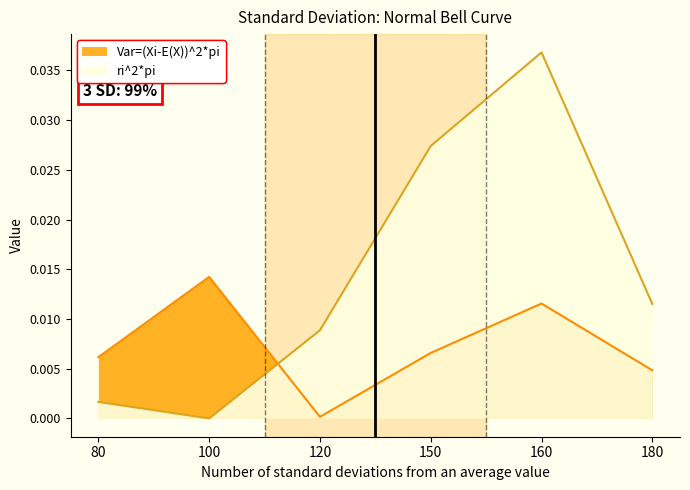

Reading left to right, extract all data points from this chart.

Var=(Xi-E(X))^2*pi: 0.0	0.0	0.0	0.0	0.0	0.0
ri^2*pi: 0.0	0.0	0.0	0.0	0.0	0.0